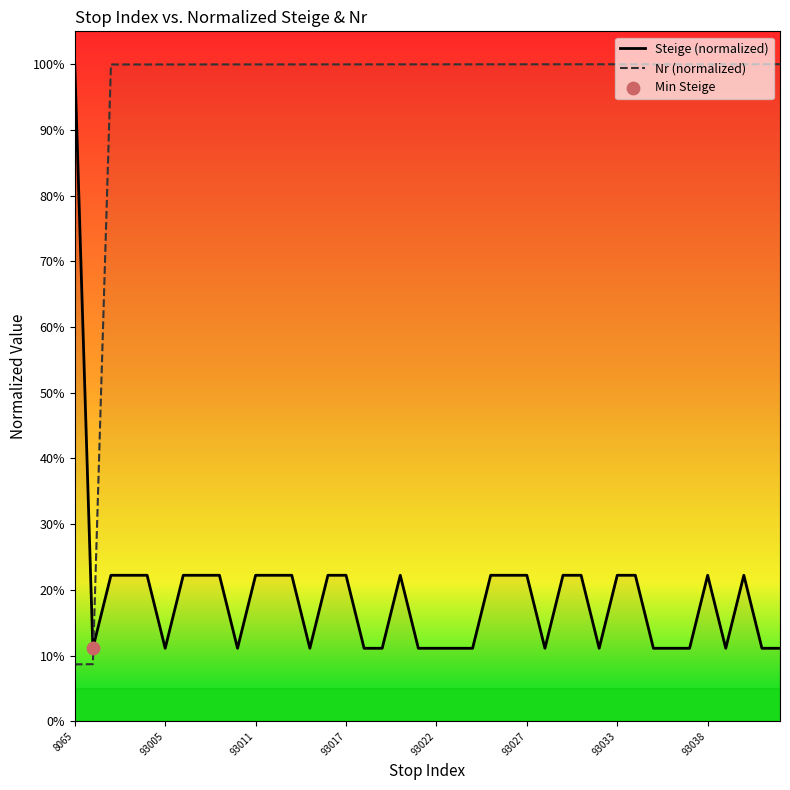

Which series contains the lowest Y value?

Nr (normalized)